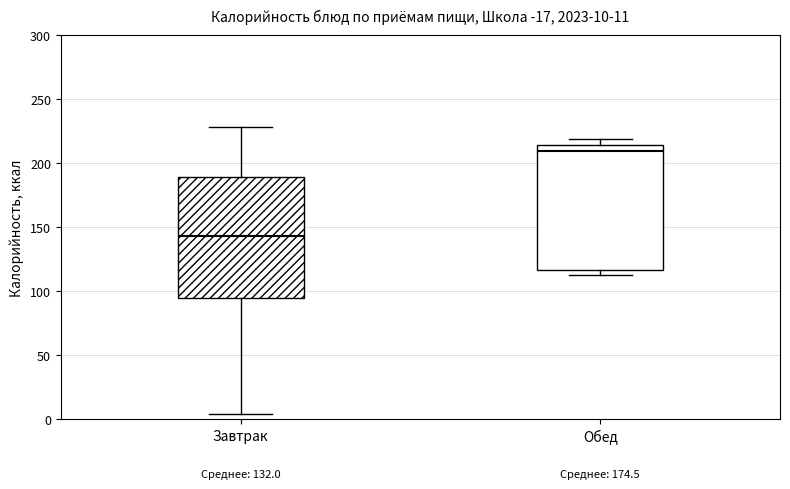

Which box has the lowest median line?

Завтрак